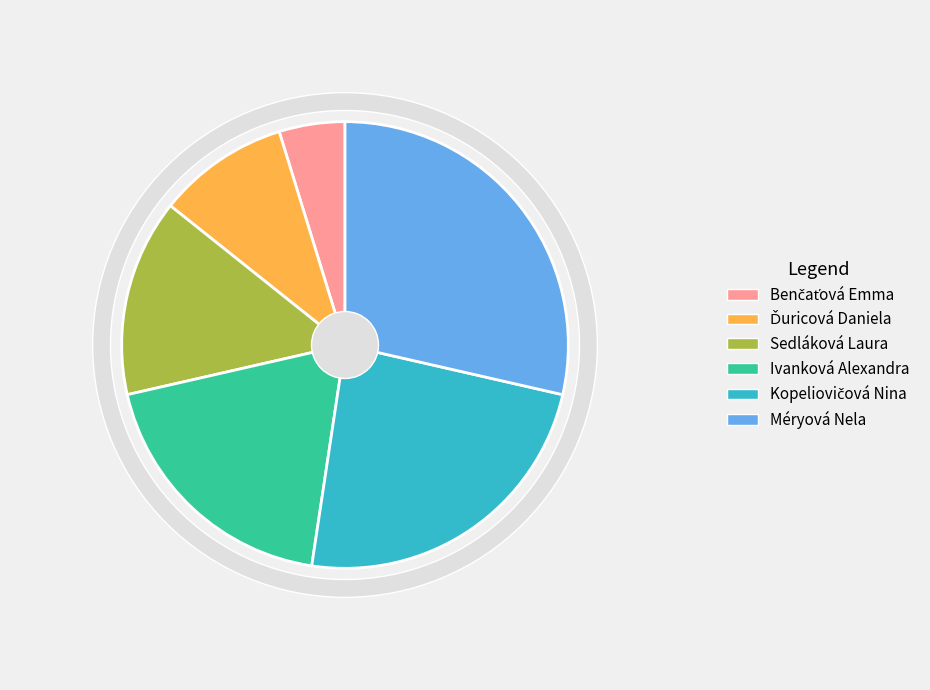

To the nearest percent, what is the average slice percentage?

17%